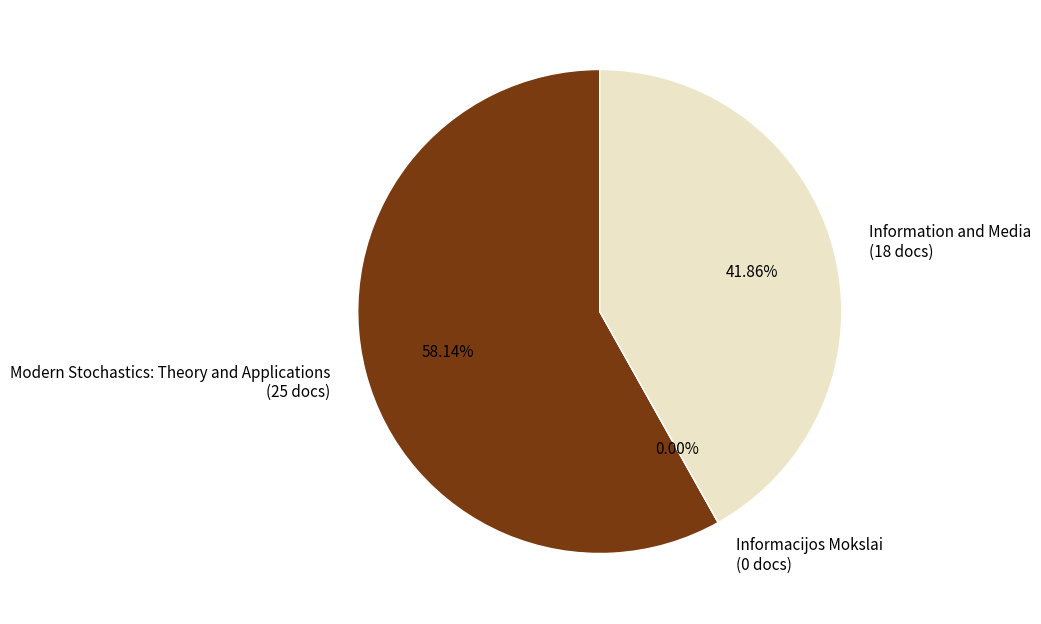

Count the number of slices in the pie.

3